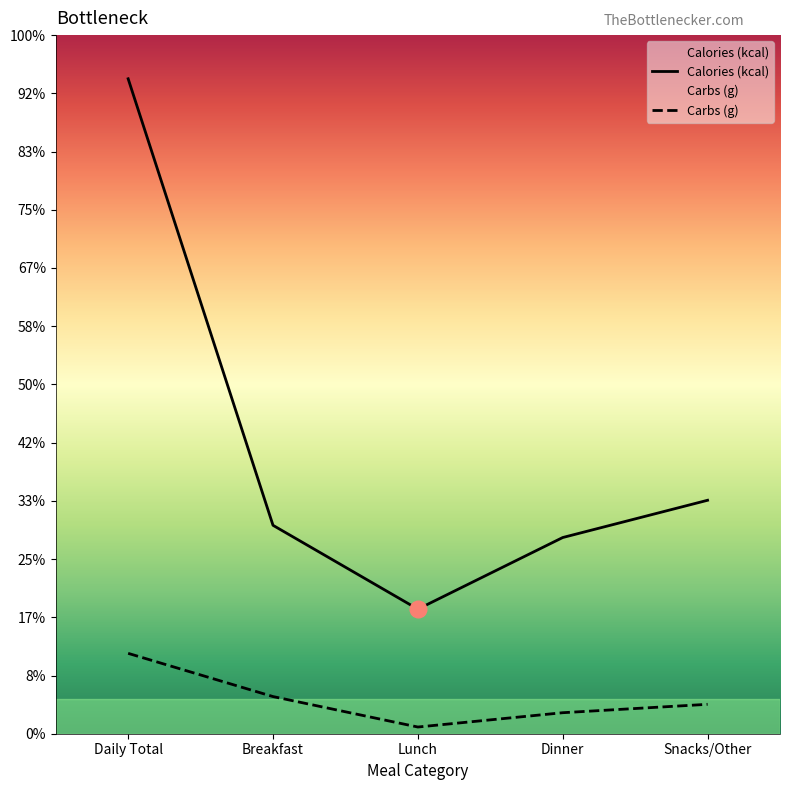

At how many categories does at least one series exceed 1261?

1